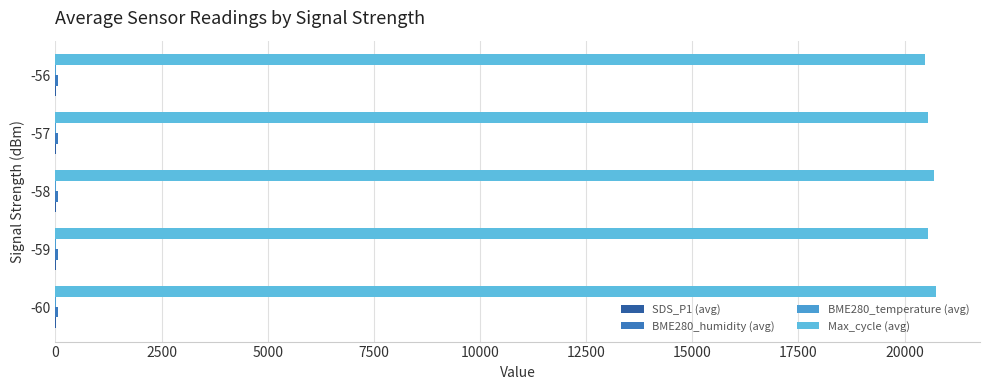

What is the sum of all BME280_humidity (avg) values?

295.3